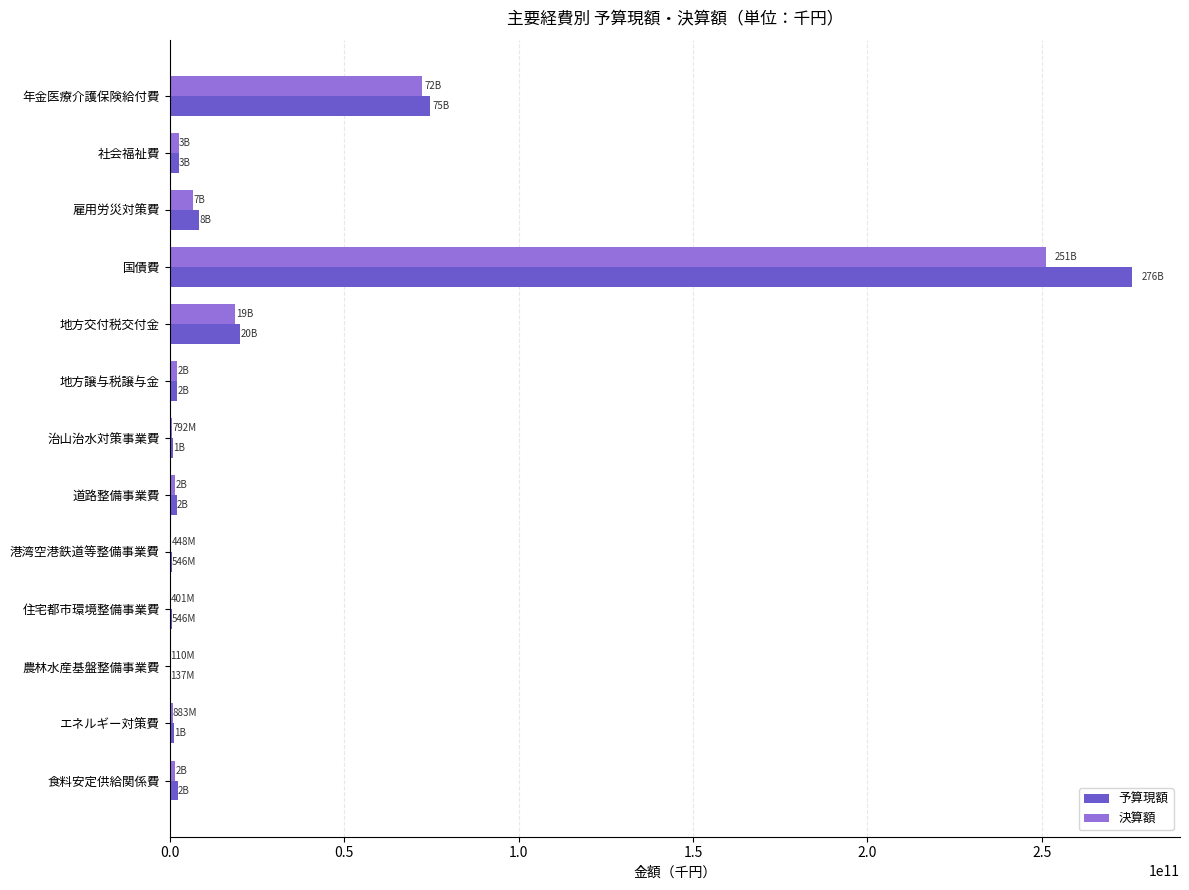

What are all the series names shown in the legend?

予算現額, 決算額